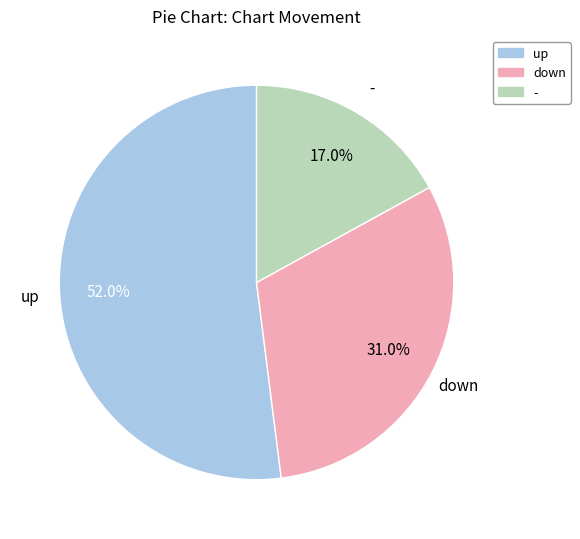

What is the total percentage of up and -?

69.0%